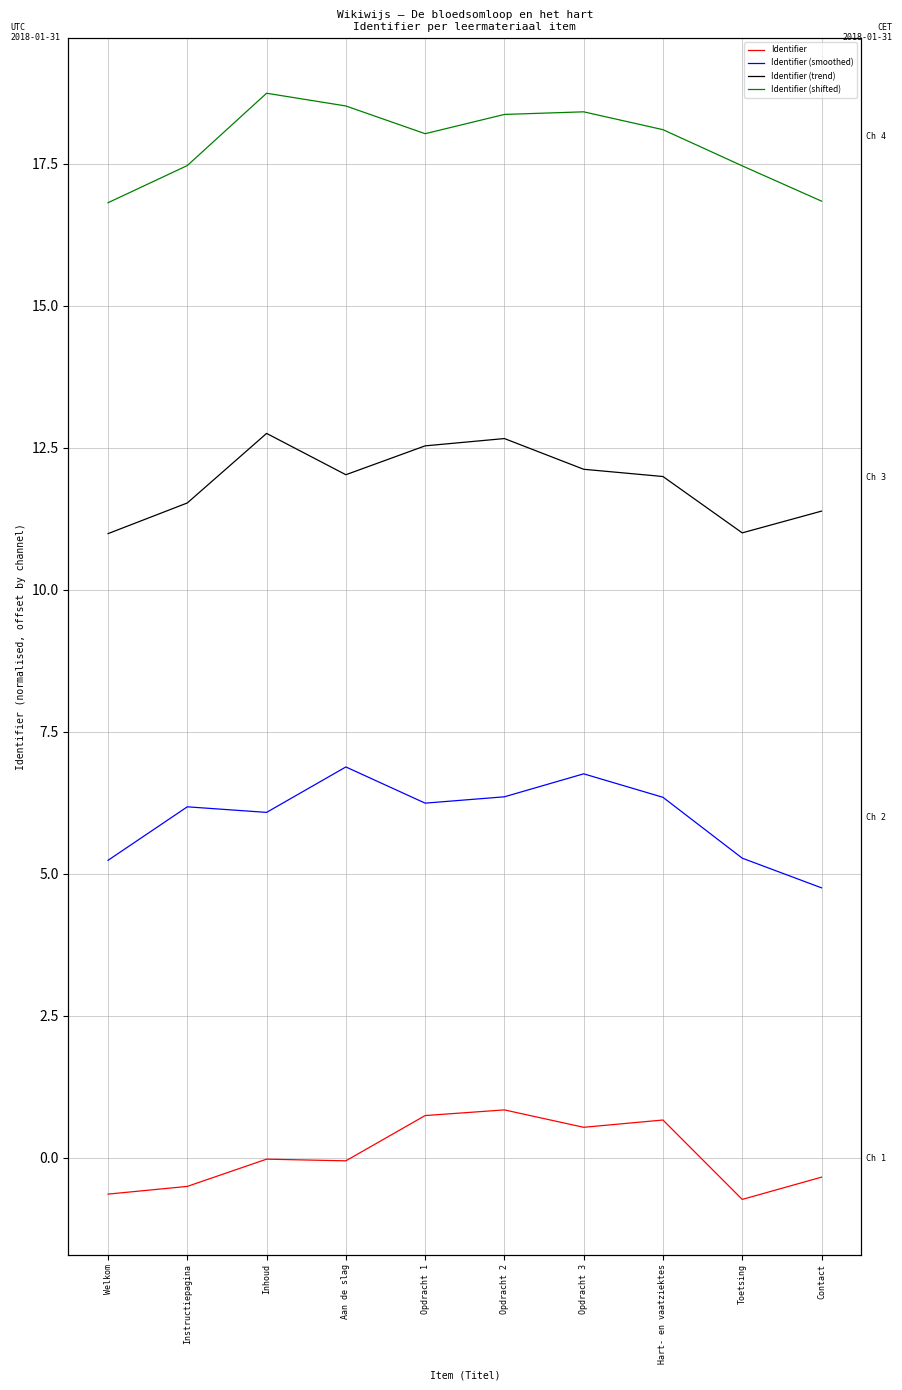

True or false: Identifier (trend) and Identifier (smoothed) intersect in this chart.

False